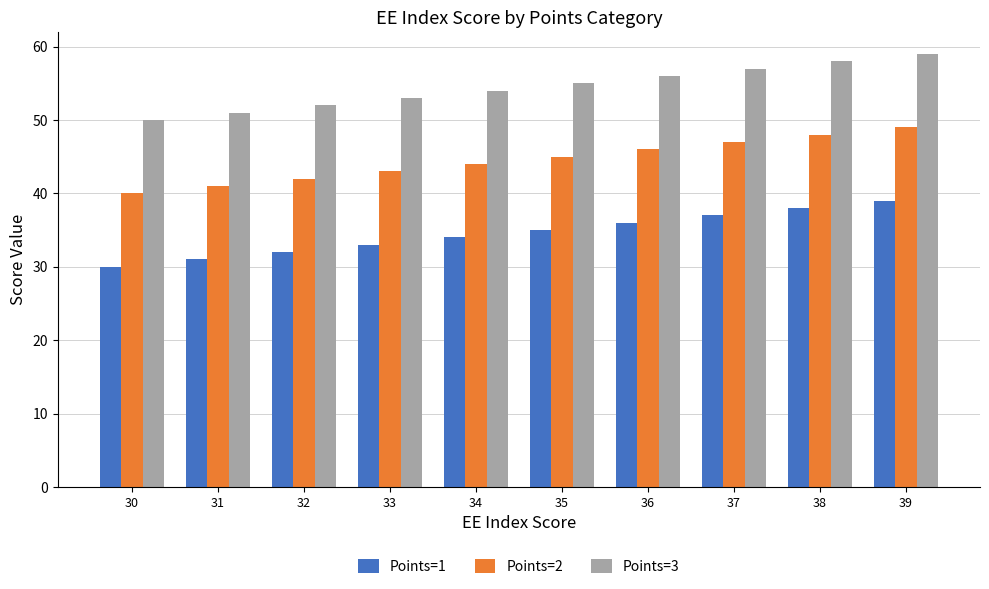

How many categories are shown in the chart?

10